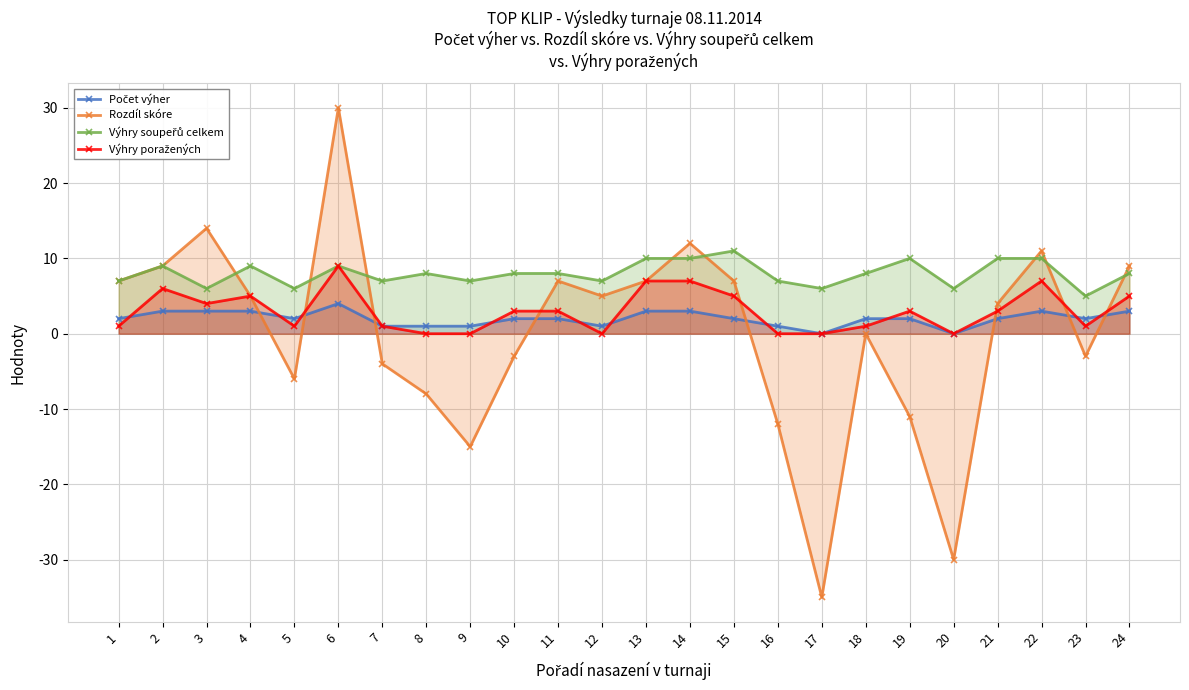

What value does the Výhry poražených series have at 3?

4